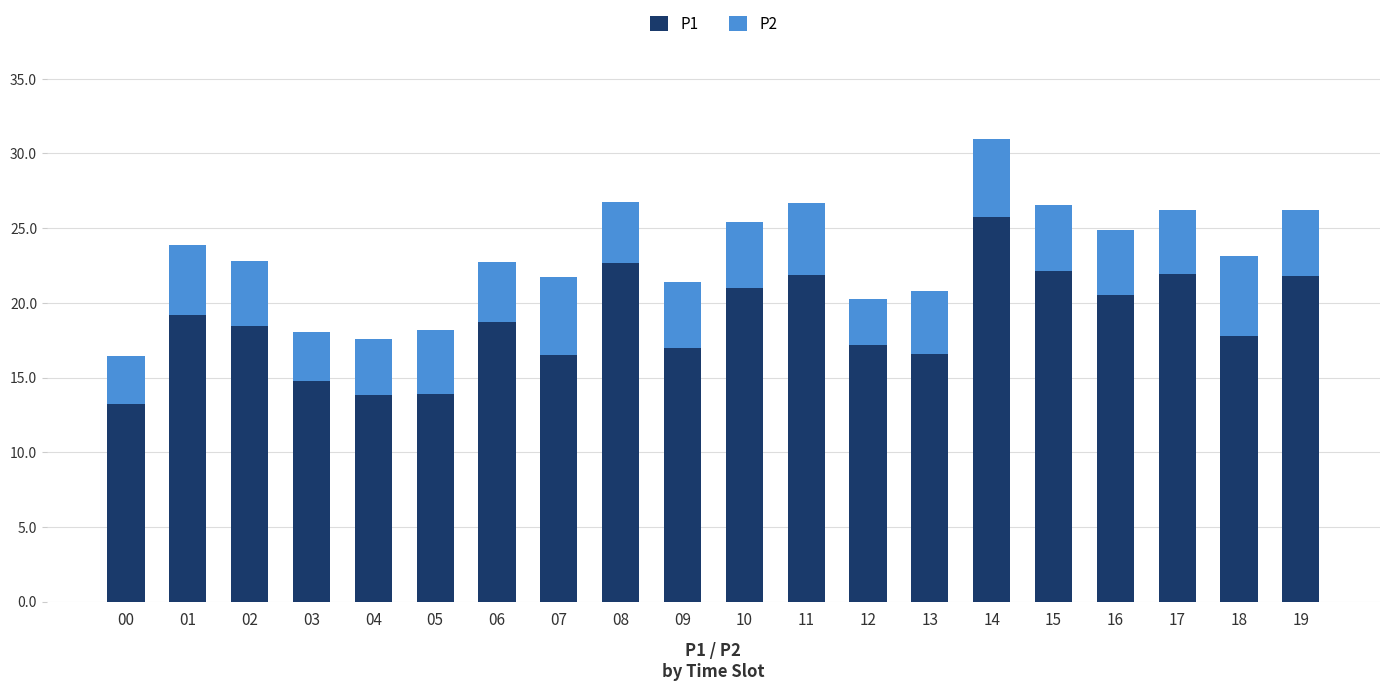

What is the maximum value for P1?

25.8